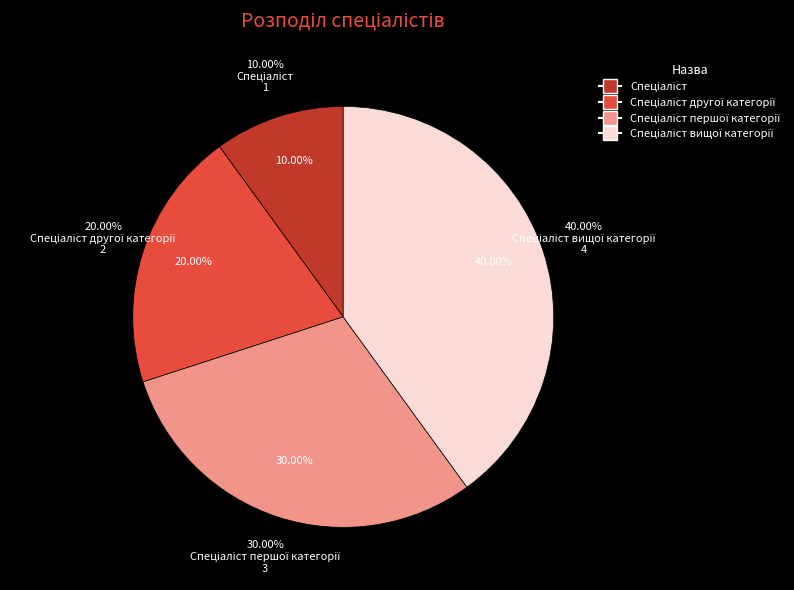

How many segments does this pie chart have?

4